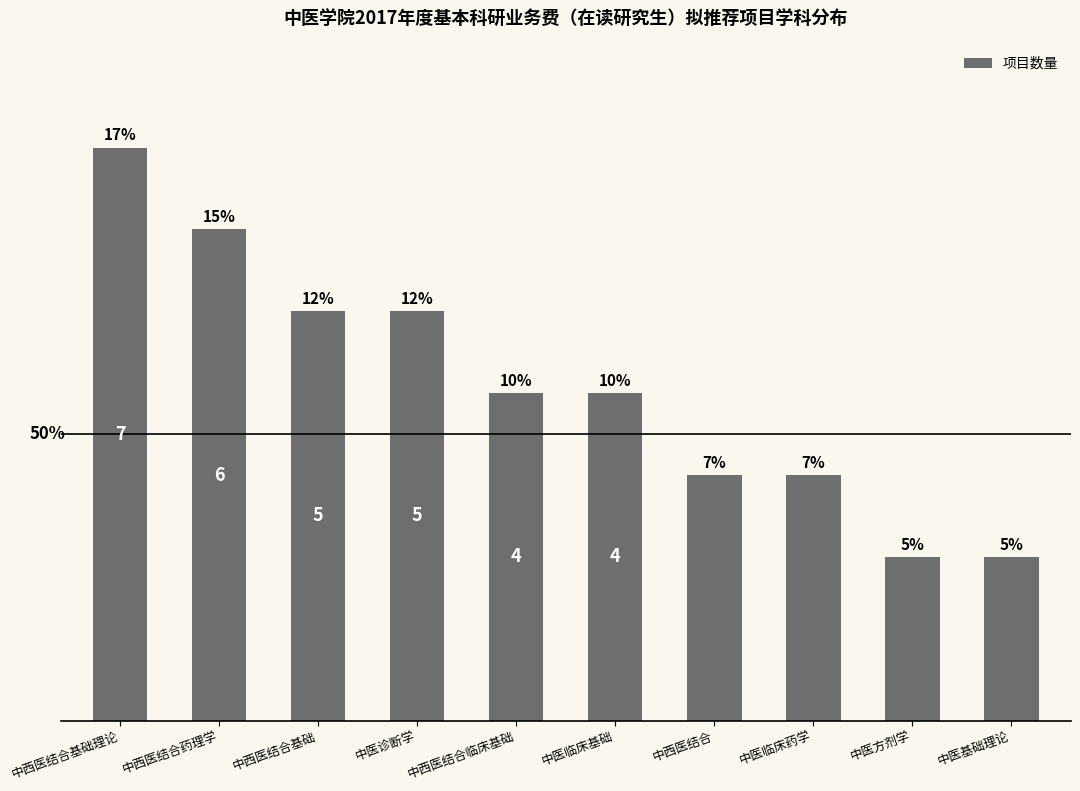

What is the label of the 4th bar from the left?

中医诊断学